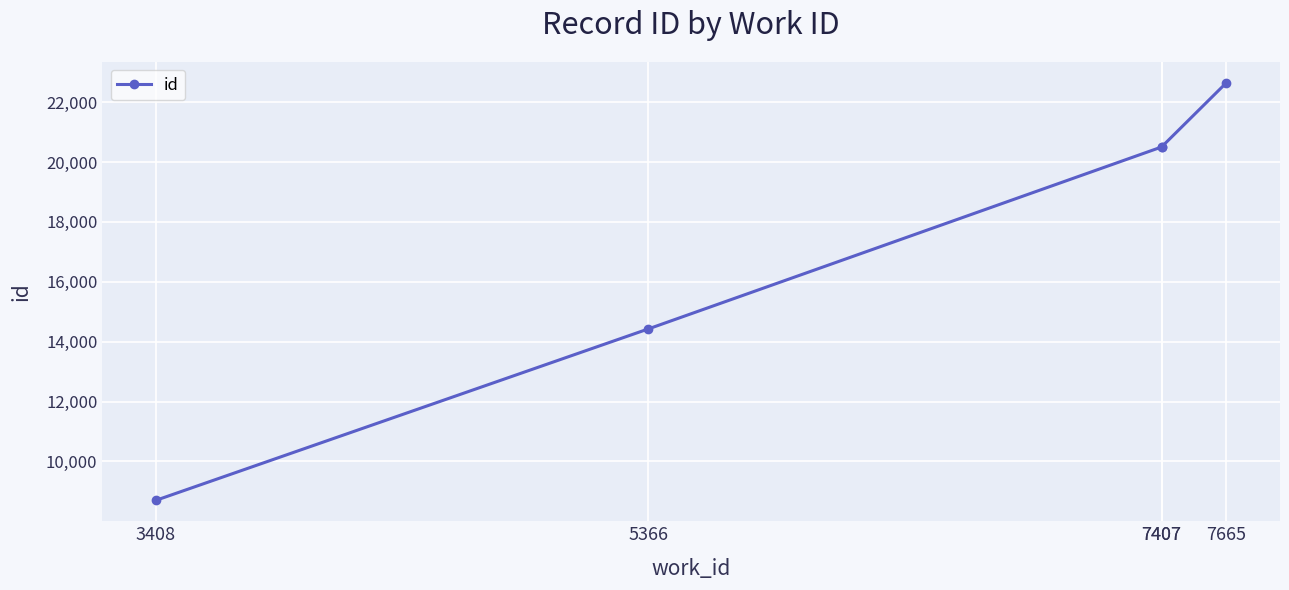

True or false: there are more than 0 points higher than both neighbors.

False